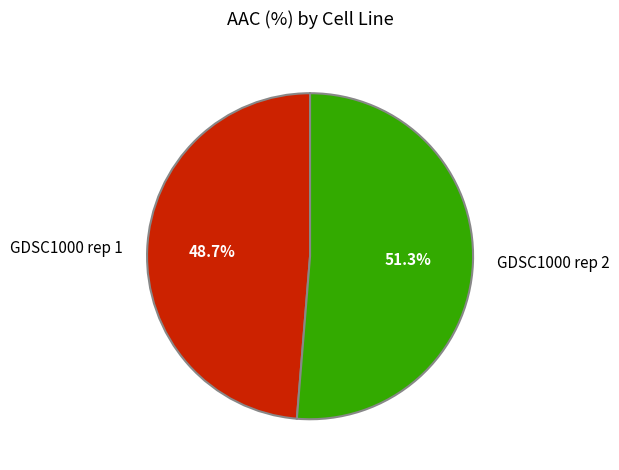

What portion of the pie excludes GDSC1000 rep 1?

51.3%